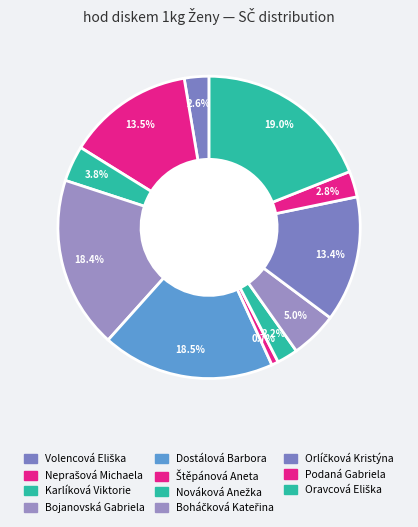

Between Neprašová Michaela and Oravcová Eliška, which is larger?

Oravcová Eliška